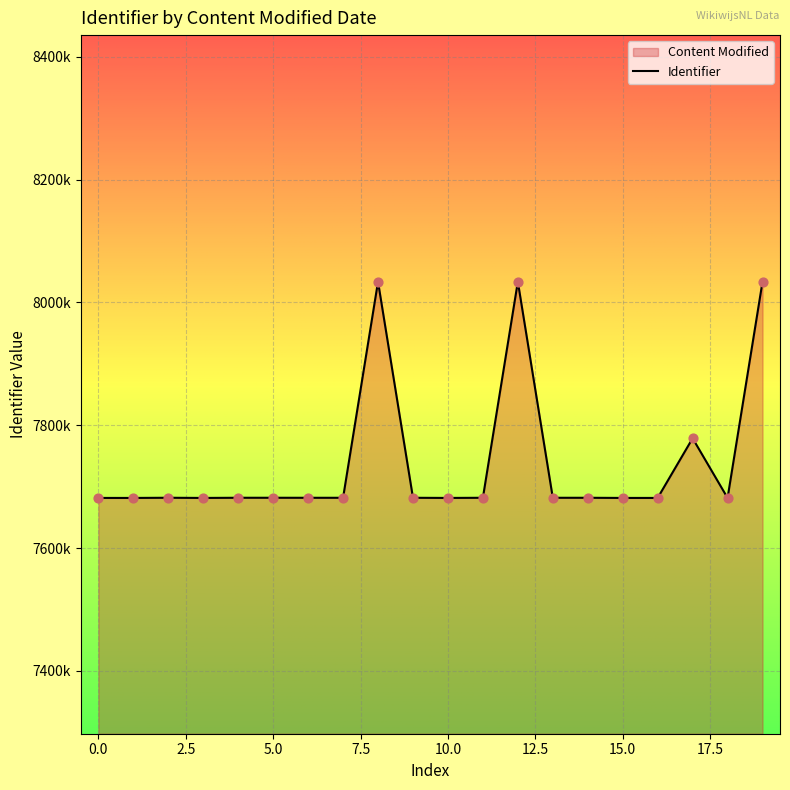

Between 2024-09-09 and 2024-09-09, which is larger?

2024-09-09